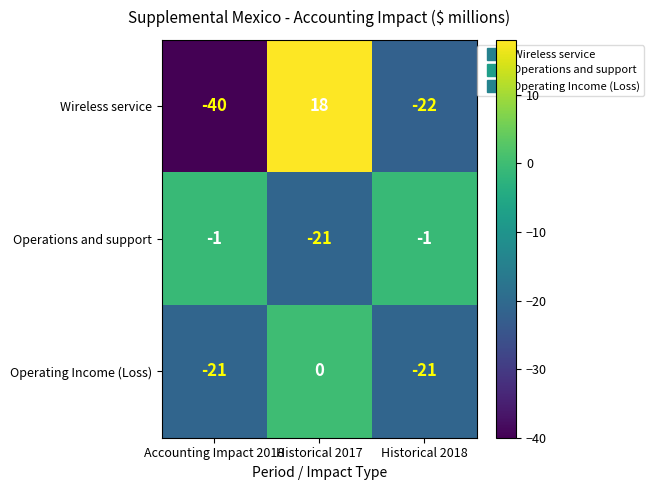

How many series are shown in this chart?

3